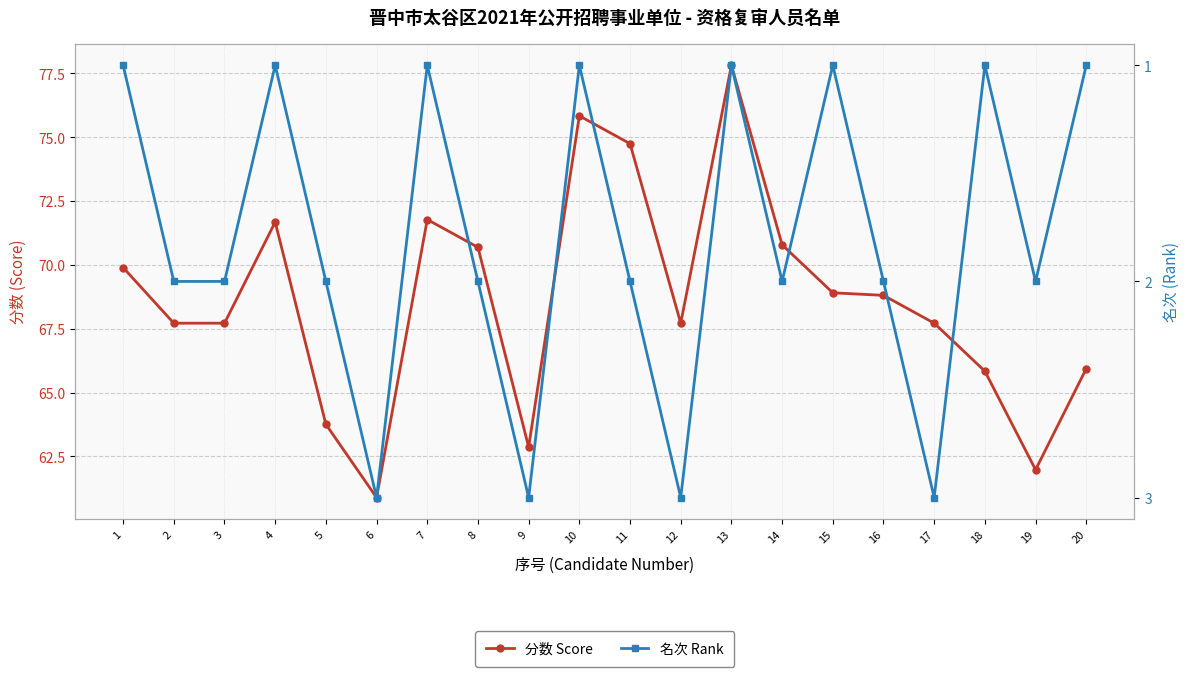

What is the total value across all series at 13?

78.8